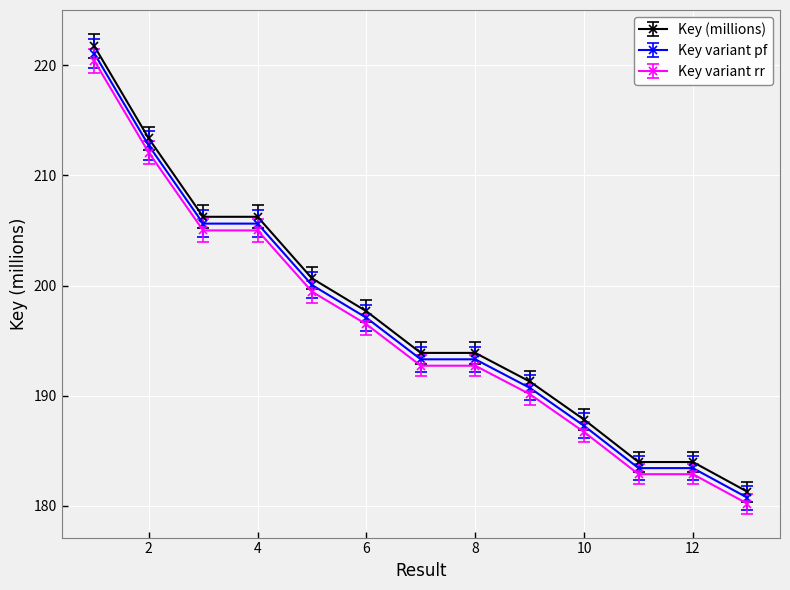

What is the value of the Key variant pf point at the 9th from the left?

190.7